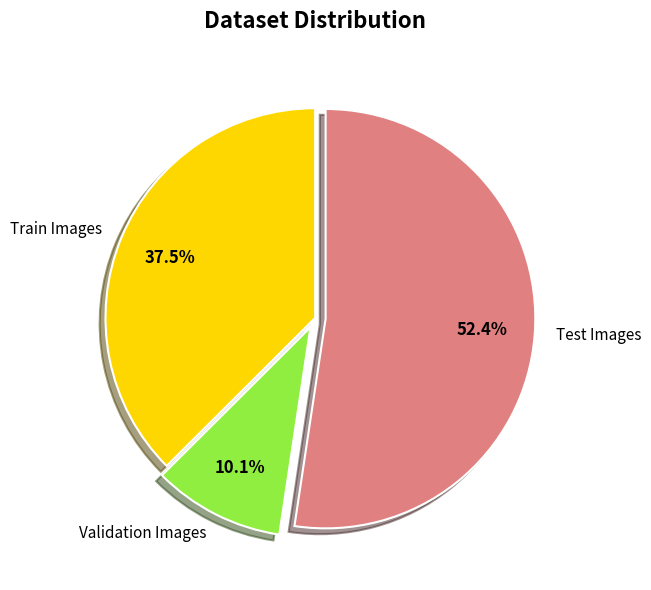

Is there any slice that represents more than half of the pie?

Yes